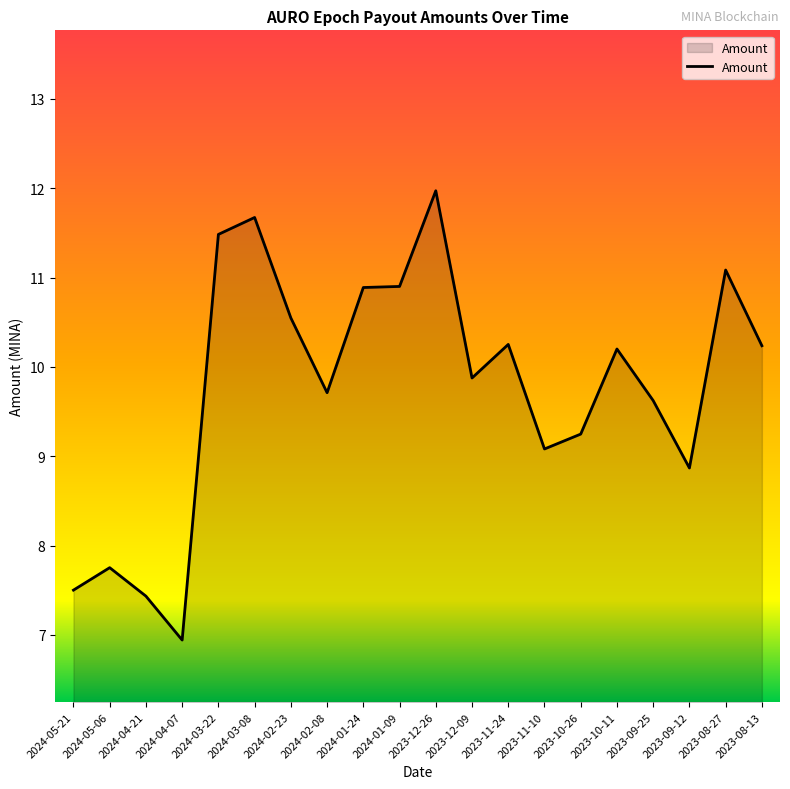

How many categories are shown in the chart?

20